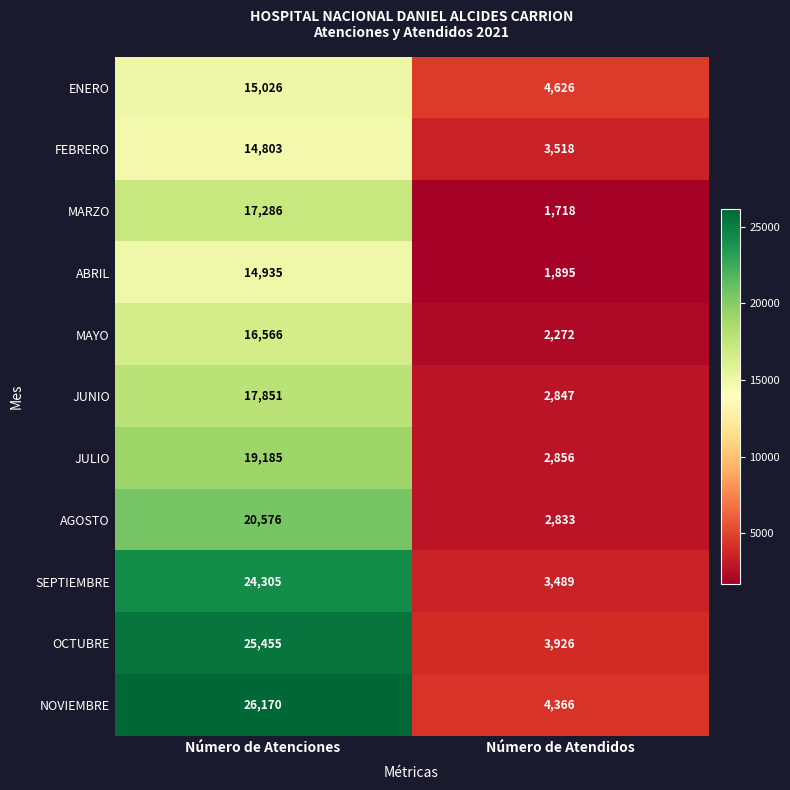

The NOVIEMBRE series shows 26170 at Número de Atenciones. True or false?

True